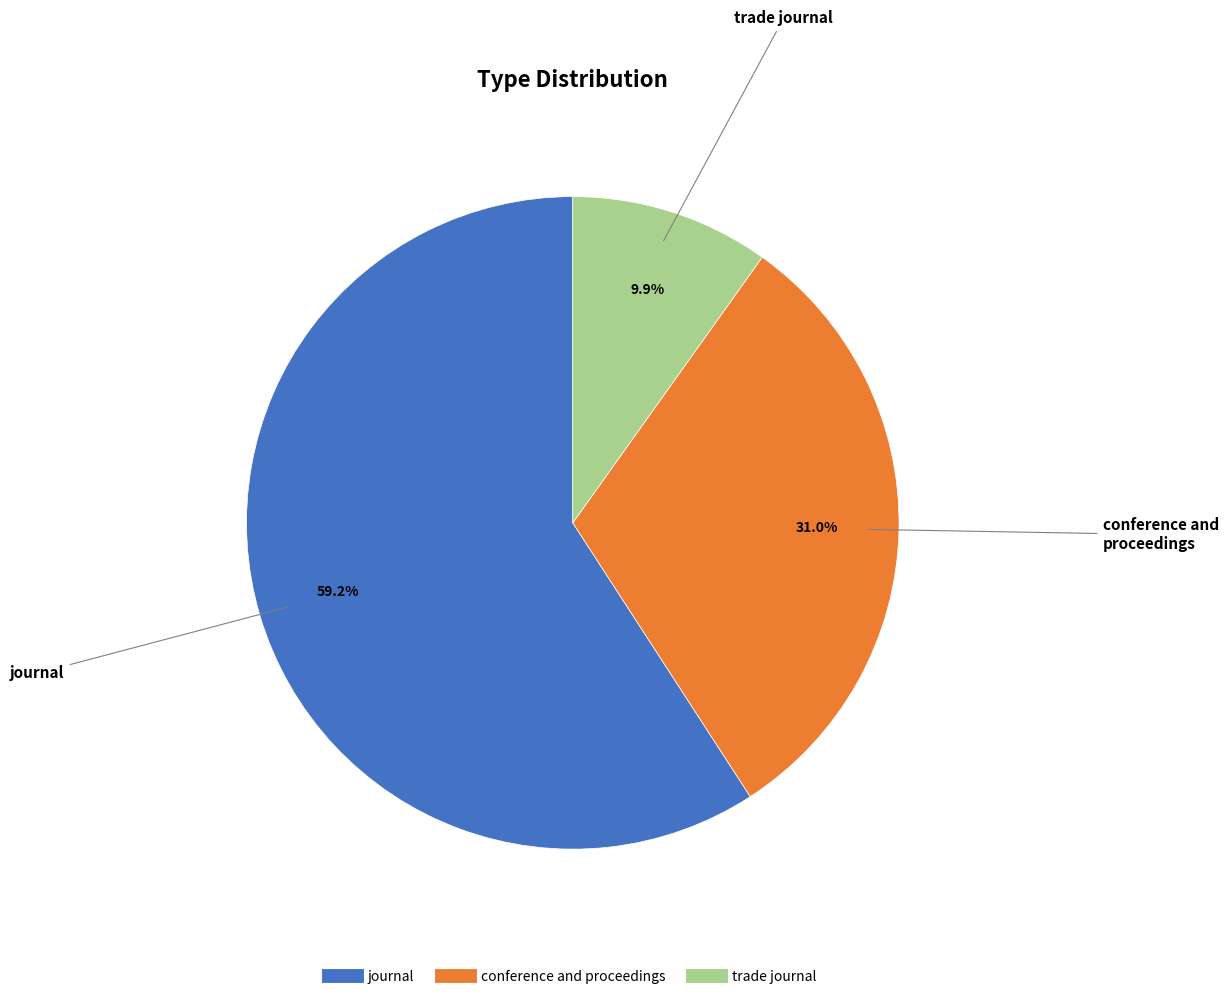

What is the largest slice in the pie chart?

journal